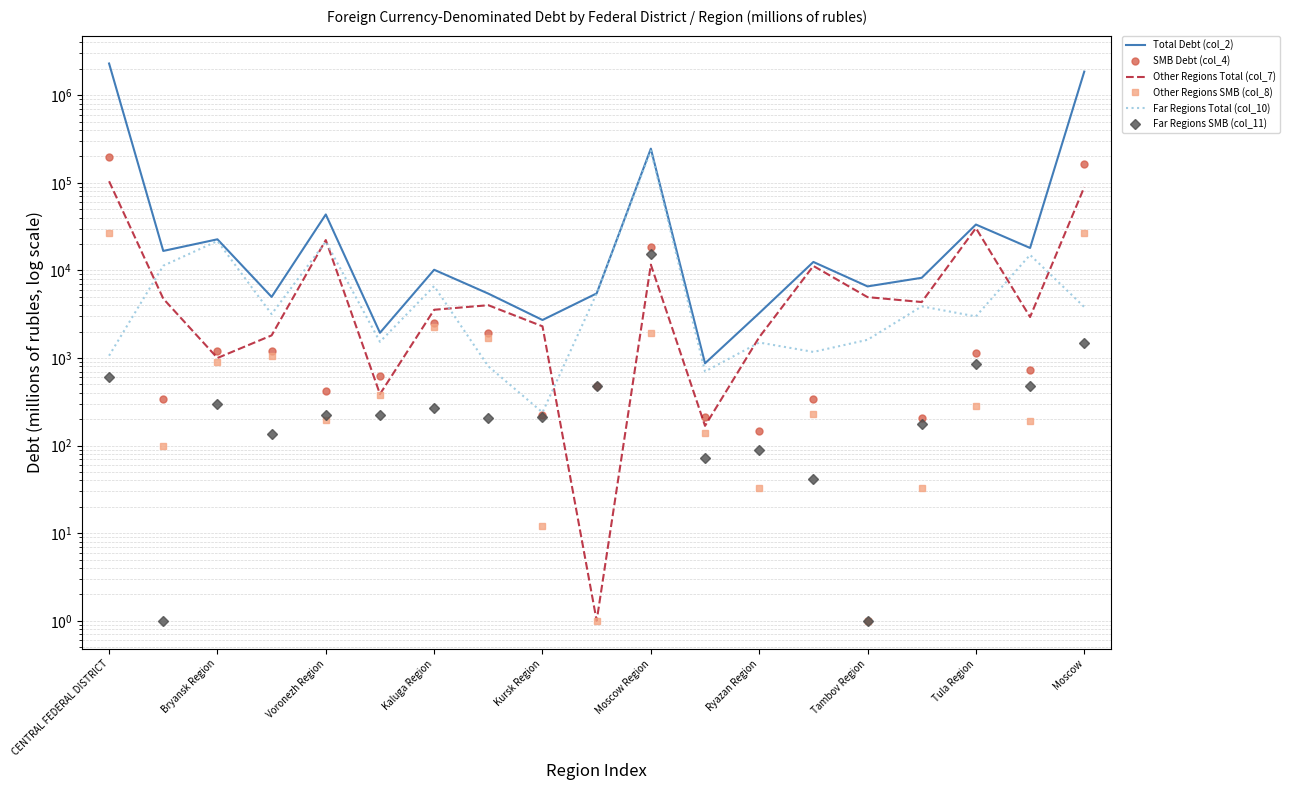

What is the value of the Total Debt (col_2) point at the 8th from the left?

5433